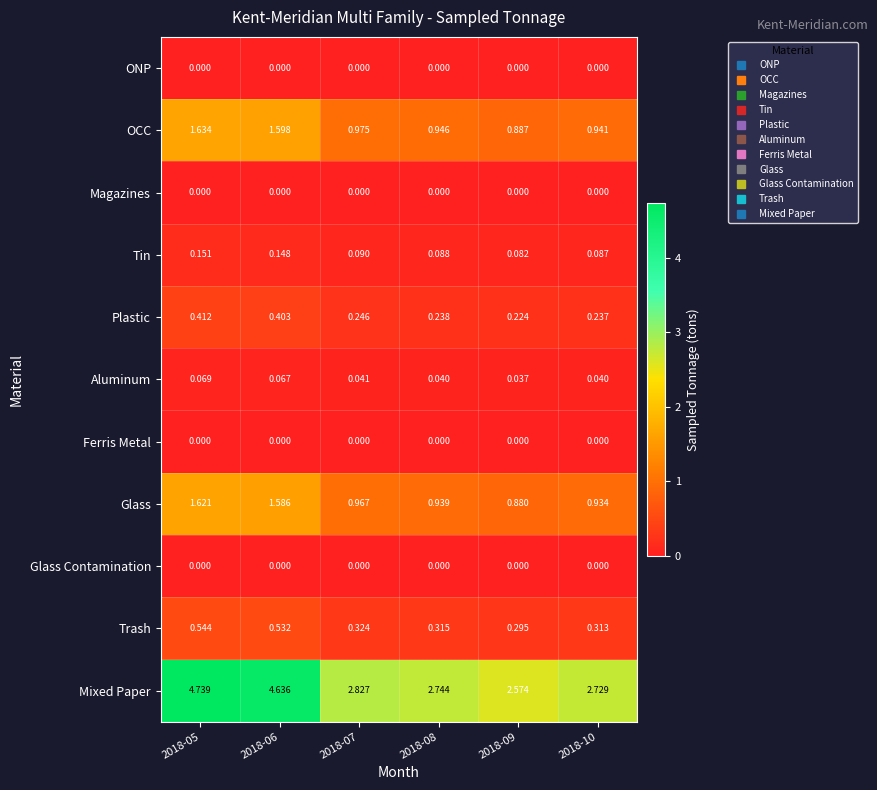

Which series has the largest range (max minus min)?

Mixed Paper